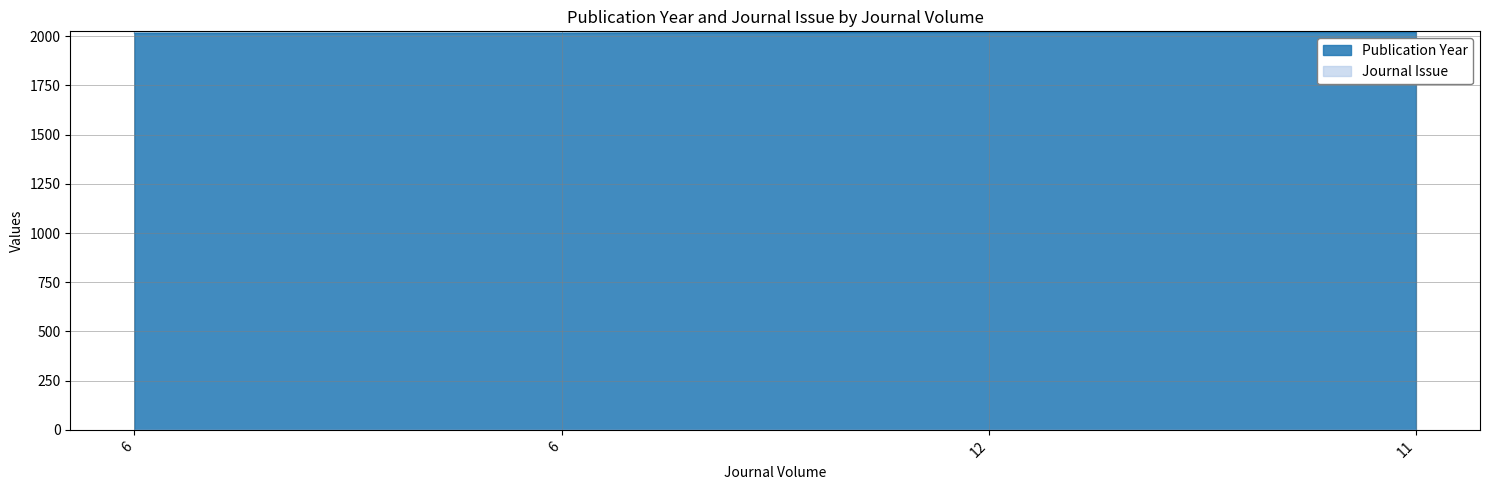

Rank the categories by value from lowest to highest.

6, 6, 12, 11